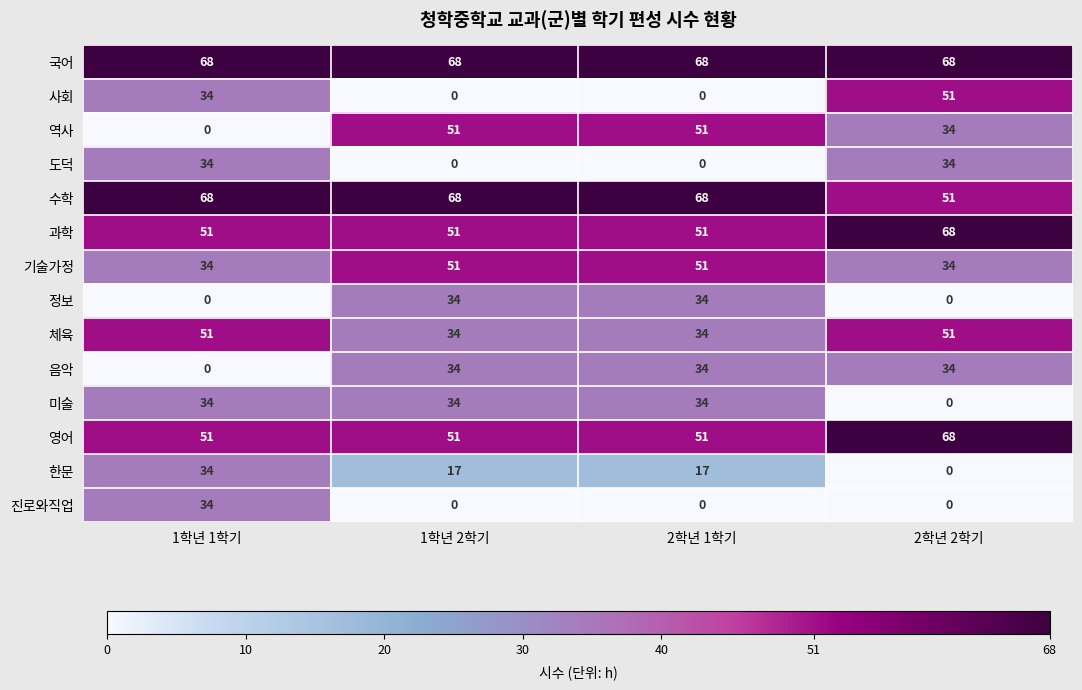

What is the difference between the highest and lowest values at 1학년 1학기?

68